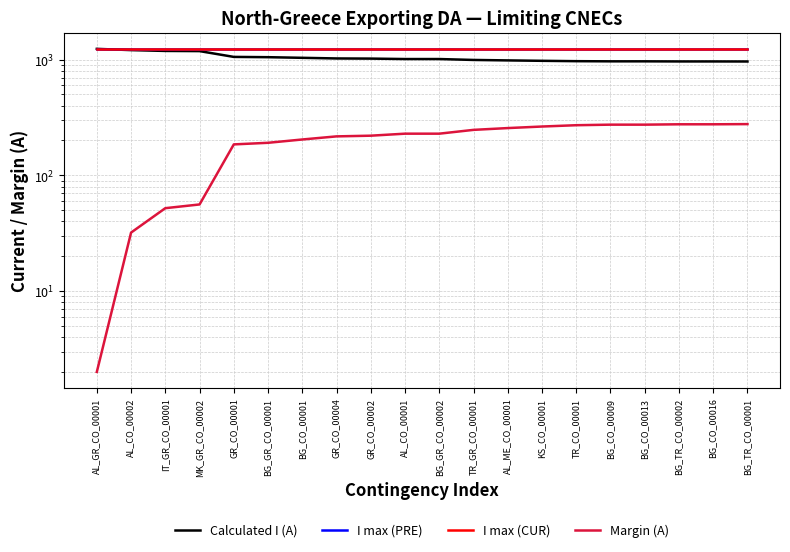

Reading left to right, extract all data points from this chart.

Calculated I (A): 1238	1208	1188	1184	1055	1049	1036	1023	1020	1011	1011	993	984	976	969	966	966	964	964	963
I max (PRE): 1240	1240	1240	1240	1240	1240	1240	1240	1240	1240	1240	1240	1240	1240	1240	1240	1240	1240	1240	1240
I max (CUR): 1240	1240	1240	1240	1240	1240	1240	1240	1240	1240	1240	1240	1240	1240	1240	1240	1240	1240	1240	1240
Margin (A): 2	32	52	56	185	191	204	217	220	229	229	247	256	264	271	274	274	276	276	277